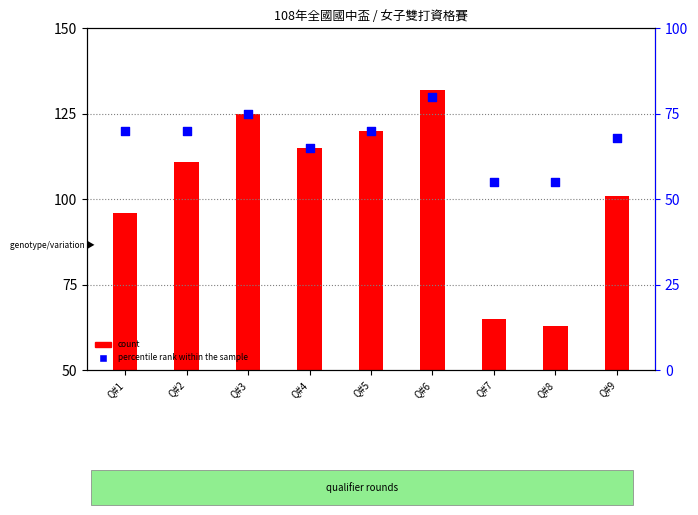

What are all the series names shown in the legend?

count, percentile rank within the sample